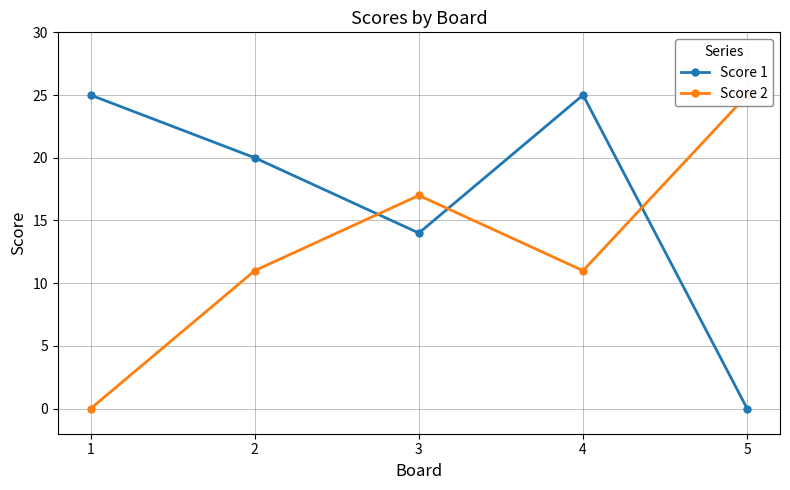

Reading right to left, what are all the values shown in this chart?

Score 1: 5=0	4=25	3=14	2=20	1=25
Score 2: 5=25	4=11	3=17	2=11	1=0